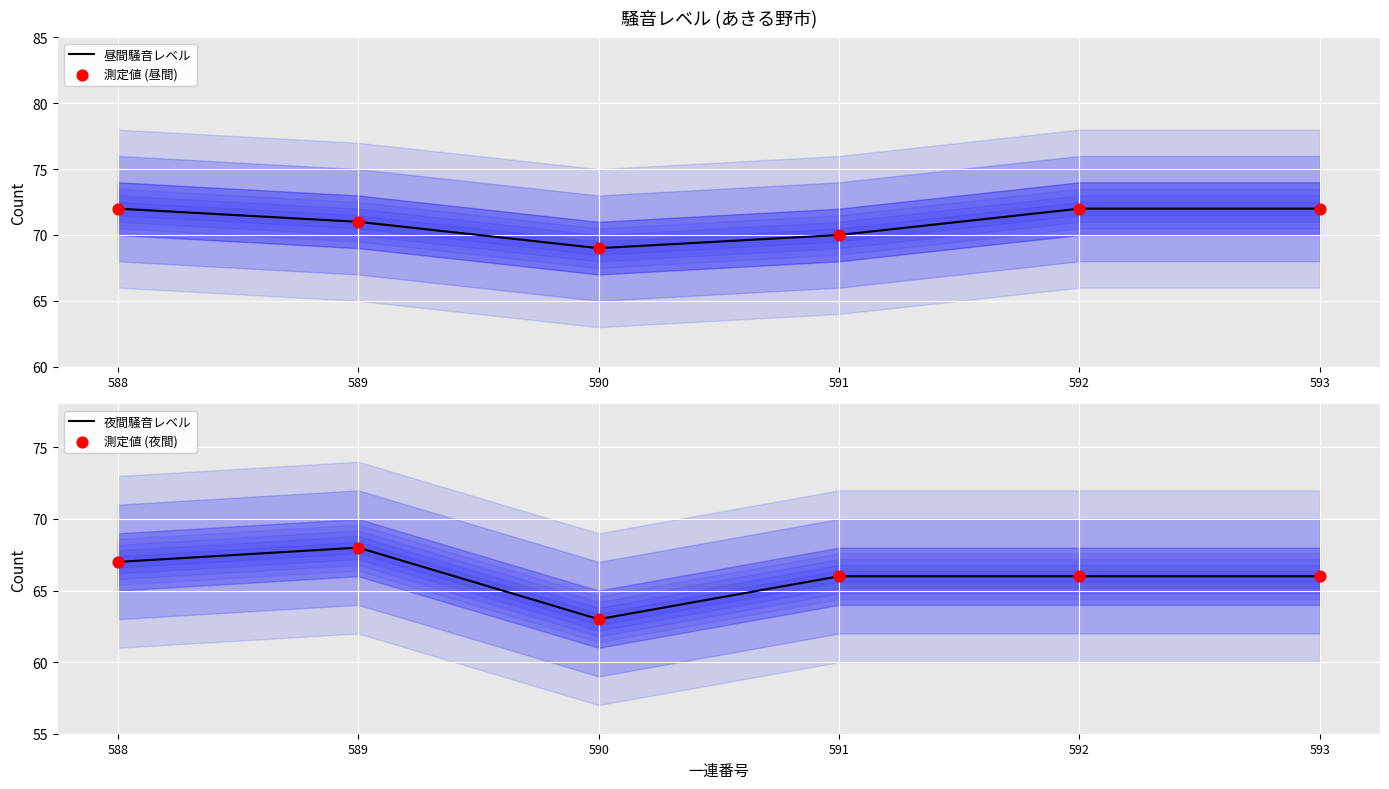

At which category is the sum across all series the highest?

588